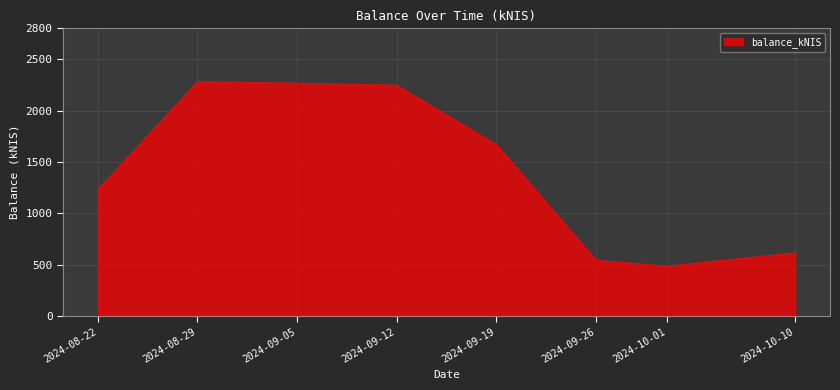

How many categories are shown in the chart?

8